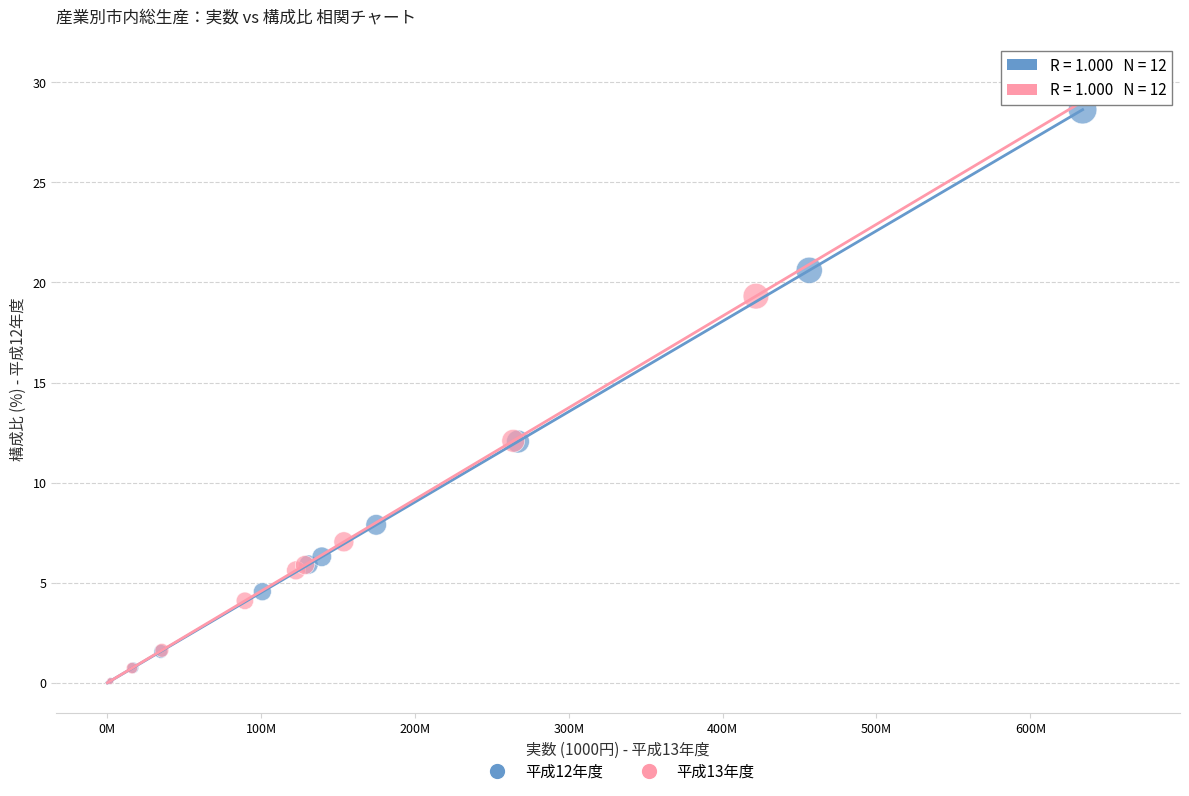

What are all the series names shown in the legend?

平成12年度, 平成13年度